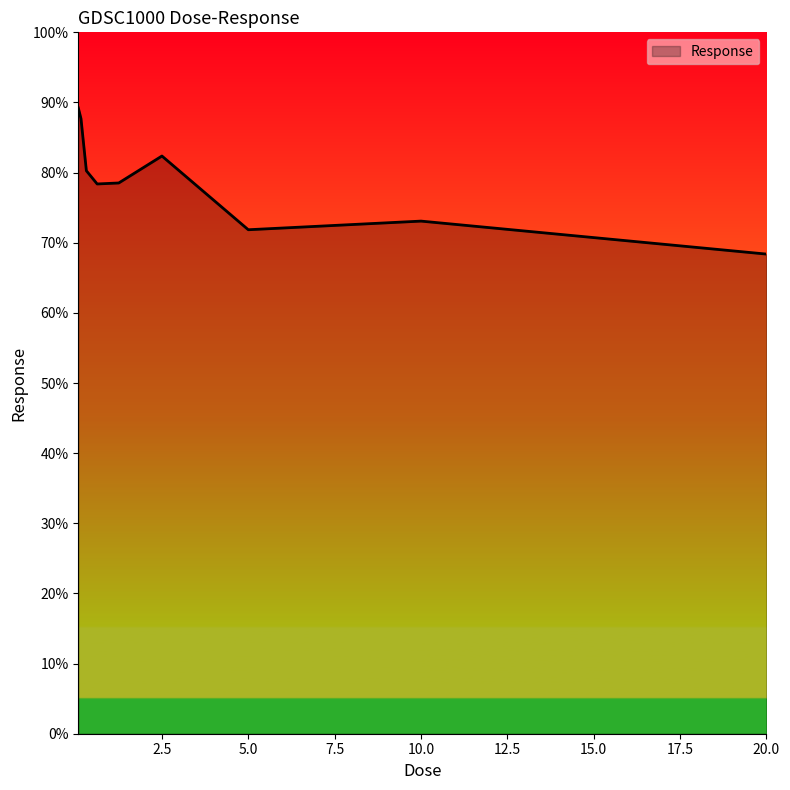

What is the greatest value displayed?

89.2